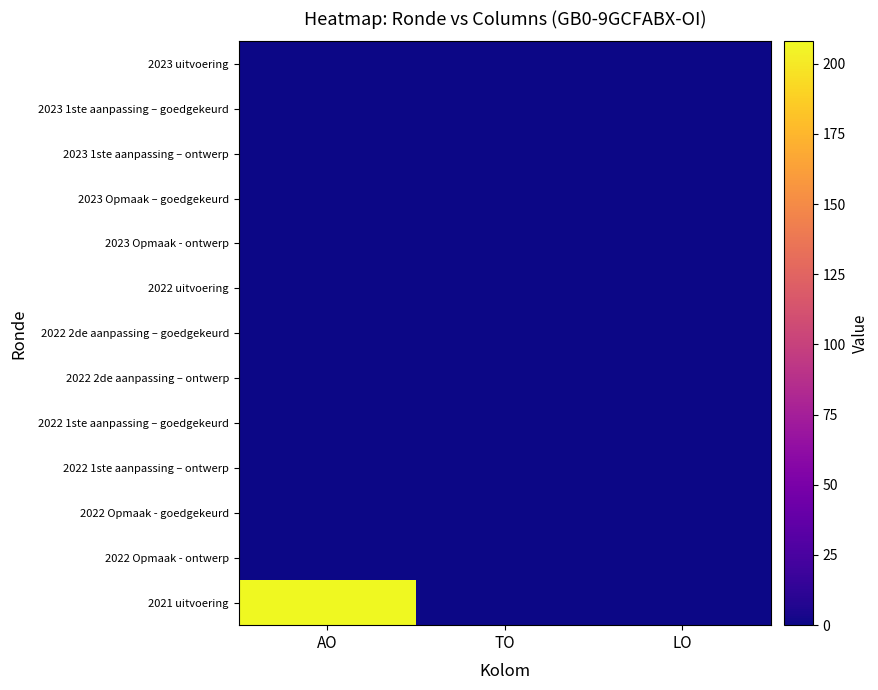

Reading left to right, extract all data points from this chart.

2023 uitvoering: AO=0	TO=0	LO=0
2023 1ste aanpassing – goedgekeurd: AO=0	TO=0	LO=0
2023 1ste aanpassing – ontwerp: AO=0	TO=0	LO=0
2023 Opmaak – goedgekeurd: AO=0	TO=0	LO=0
2023 Opmaak - ontwerp: AO=0	TO=0	LO=0
2022 uitvoering: AO=0	TO=0	LO=0
2022 2de aanpassing – goedgekeurd: AO=0	TO=0	LO=0
2022 2de aanpassing – ontwerp: AO=0	TO=0	LO=0
2022 1ste aanpassing – goedgekeurd: AO=0	TO=0	LO=0
2022 1ste aanpassing – ontwerp: AO=0	TO=0	LO=0
2022 Opmaak - goedgekeurd: AO=0	TO=0	LO=0
2022 Opmaak - ontwerp: AO=0	TO=0	LO=0
2021 uitvoering: AO=208	TO=0	LO=0